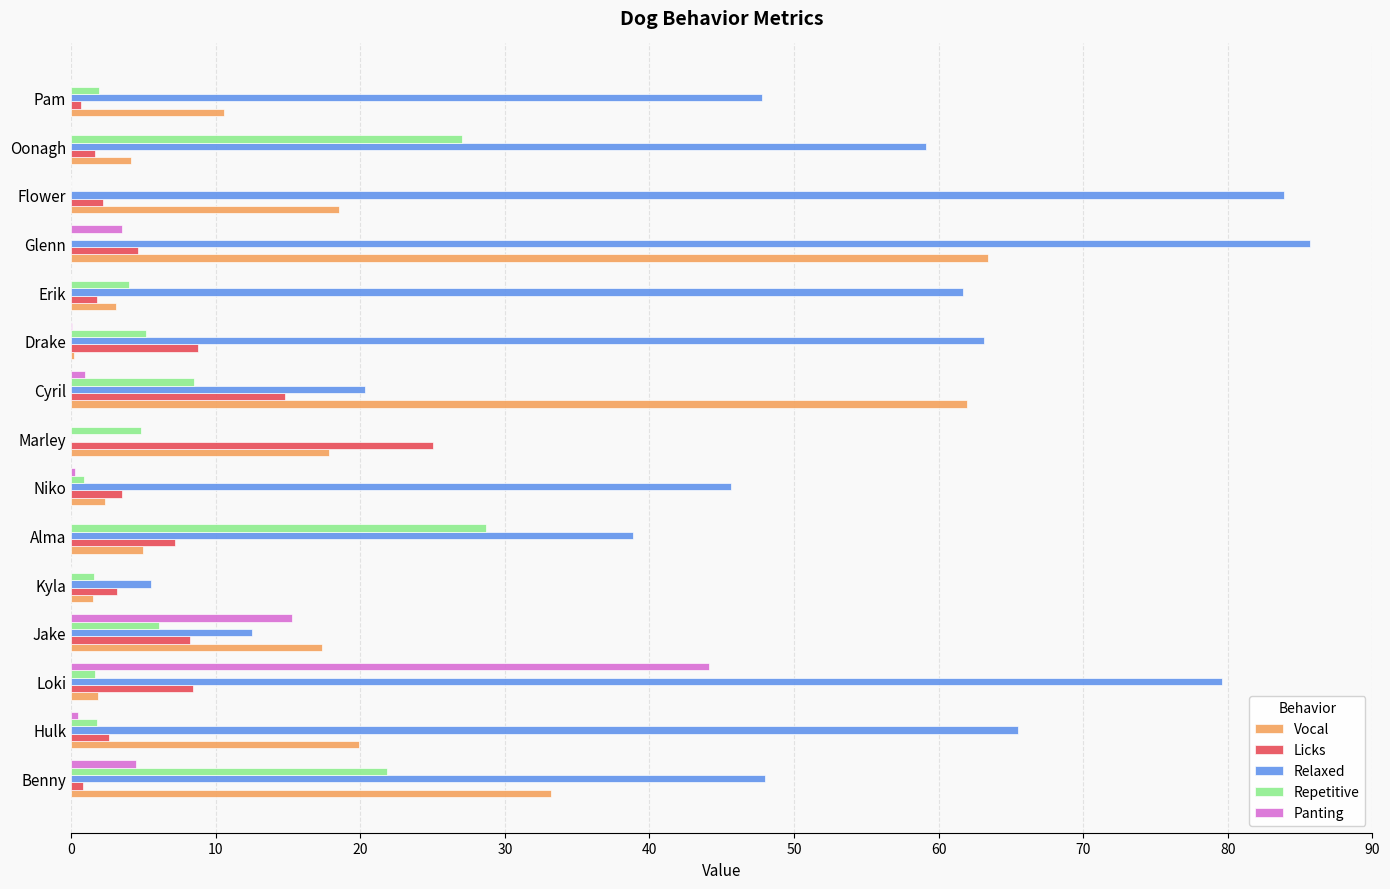

Is the value of Panting at Erik greater than the value of Vocal at Pam?

No